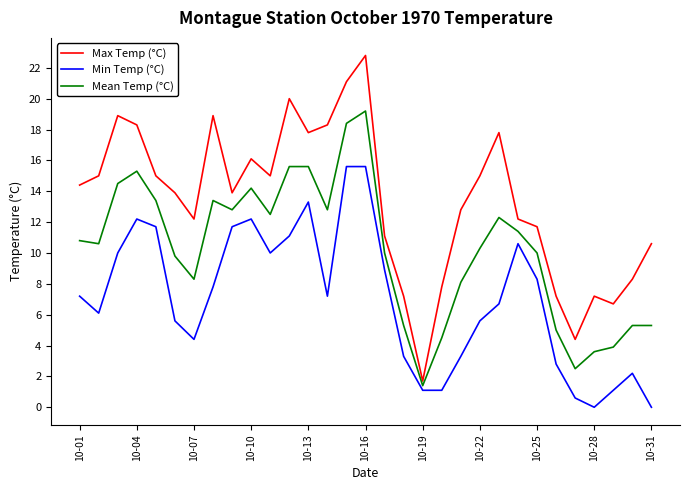

True or false: Max Temp (°C) and Mean Temp (°C) intersect in this chart.

False